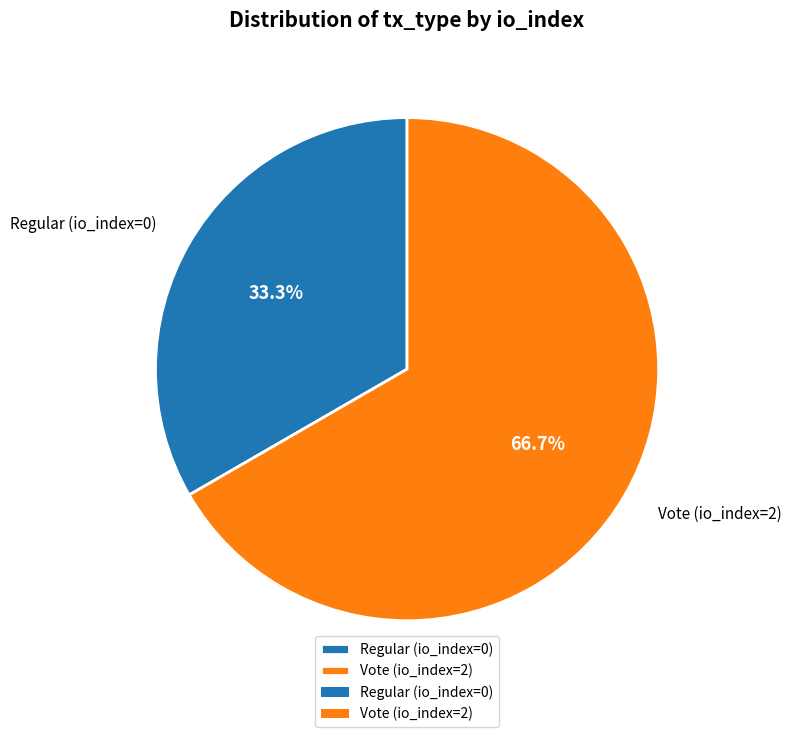

Count the number of slices in the pie.

2